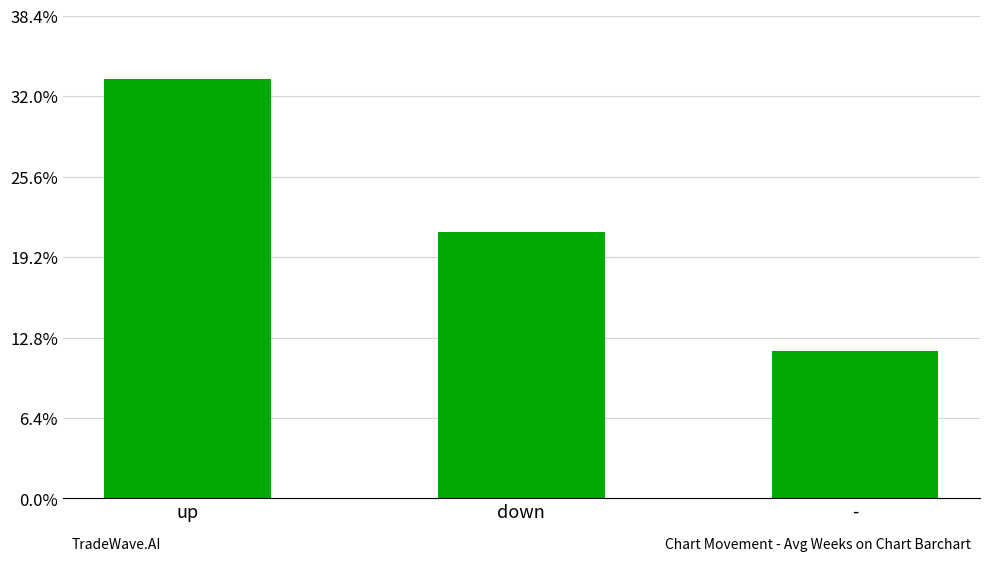

Are the bars horizontal?

No